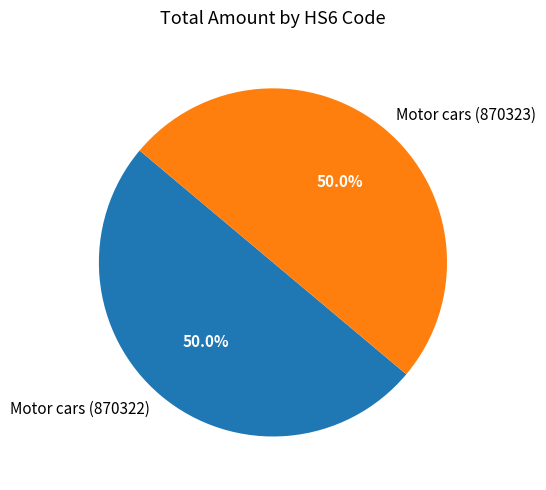

What percentage do Motor cars (870323) and Motor cars (870322) together represent?

100.0%